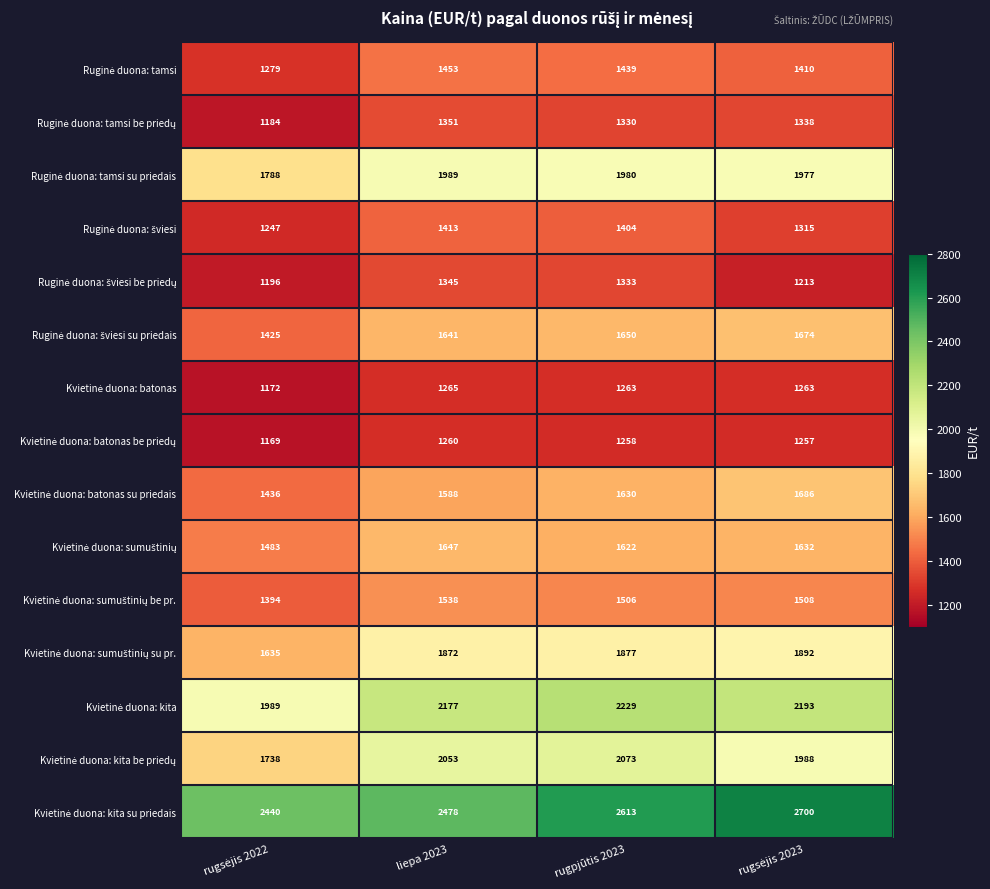

At how many categories does at least one series exceed 2067?

4